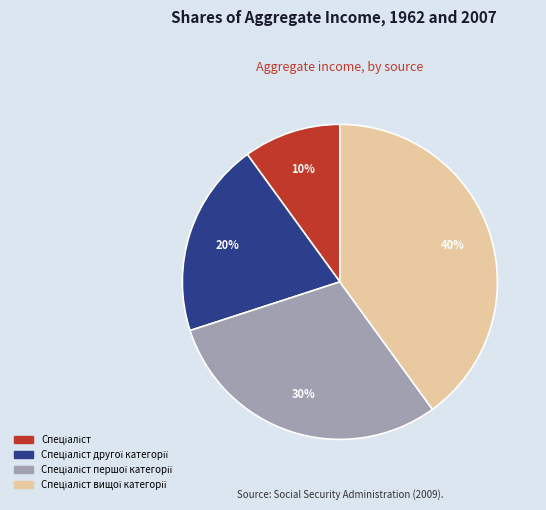

How many segments does this pie chart have?

4